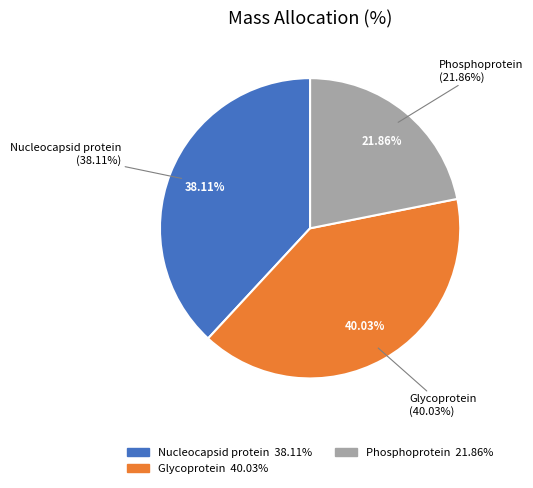

Count the number of slices in the pie.

3